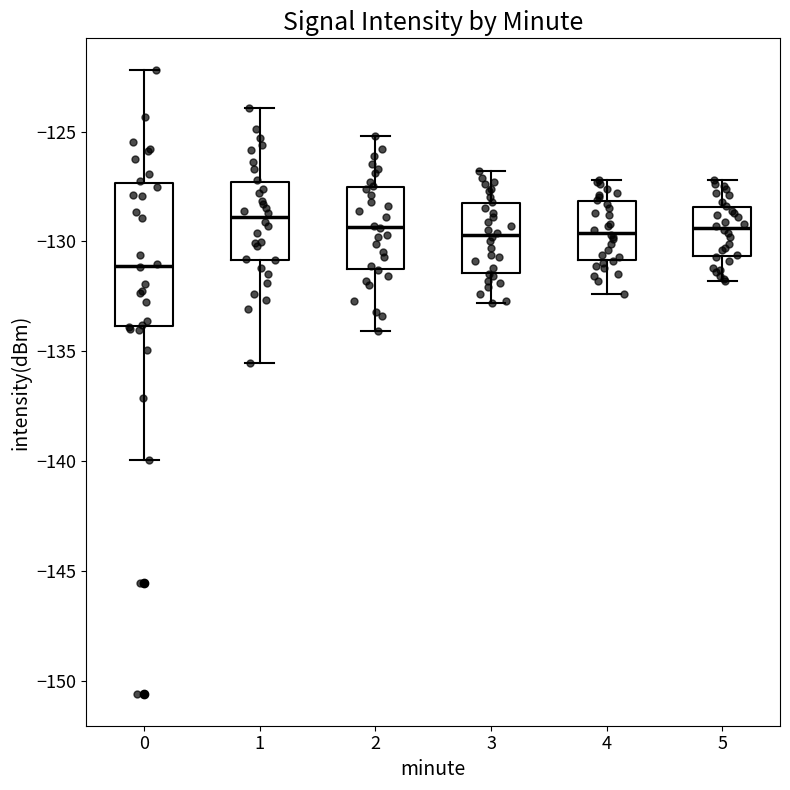

Which box's median line is the lowest?

0